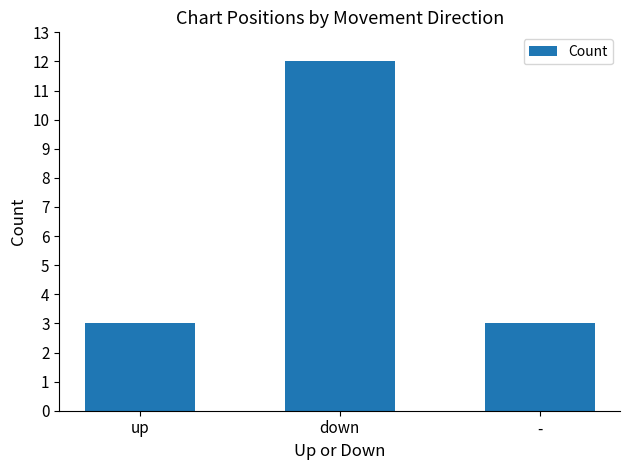

Does the chart contain any negative values?

No